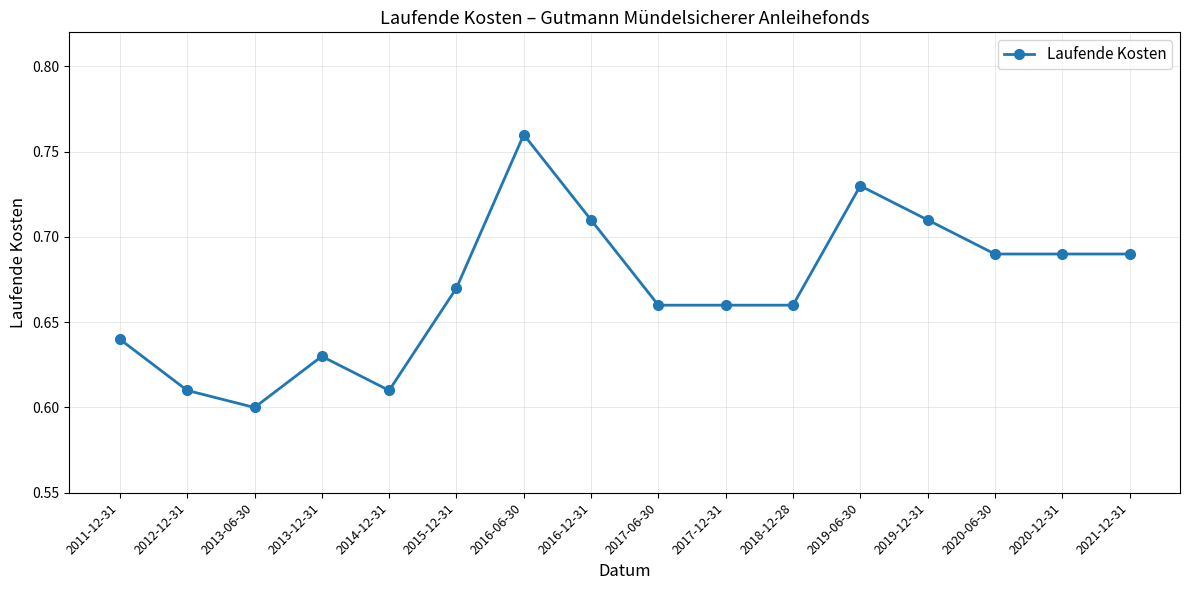

How many values are between 0 and 1?

16